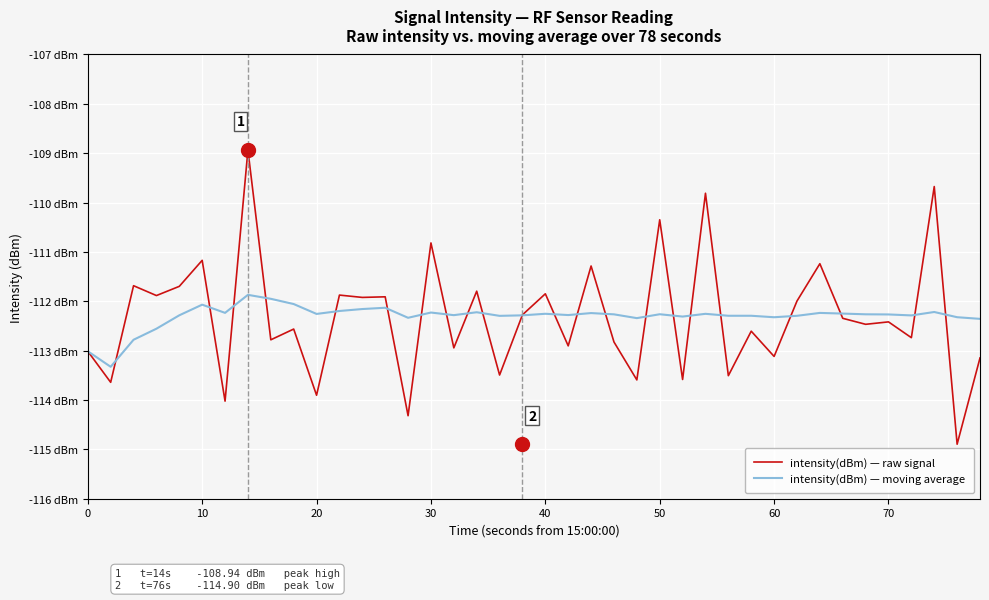

Reading left to right, extract all data points from this chart.

intensity(dBm) — raw signal: -113.0	-113.6	-111.7	-111.9	-111.7	-111.2	-114.0	-108.9	-112.8	-112.6	-113.9	-111.9	-111.9	-111.9	-114.3	-110.8	-112.9	-111.8	-113.5	-112.3	-111.8	-112.9	-111.3	-112.8	-113.6	-110.3	-113.6	-109.8	-113.5	-112.6	-113.1	-112.0	-111.2	-112.3	-112.5	-112.4	-112.7	-109.7	-114.9	-113.1
intensity(dBm) — moving average: -113.0	-113.3	-112.8	-112.6	-112.3	-112.1	-112.2	-111.9	-111.9	-112.1	-112.3	-112.2	-112.2	-112.1	-112.3	-112.2	-112.3	-112.2	-112.3	-112.3	-112.3	-112.3	-112.2	-112.3	-112.3	-112.3	-112.3	-112.3	-112.3	-112.3	-112.3	-112.3	-112.2	-112.2	-112.3	-112.3	-112.3	-112.2	-112.3	-112.4